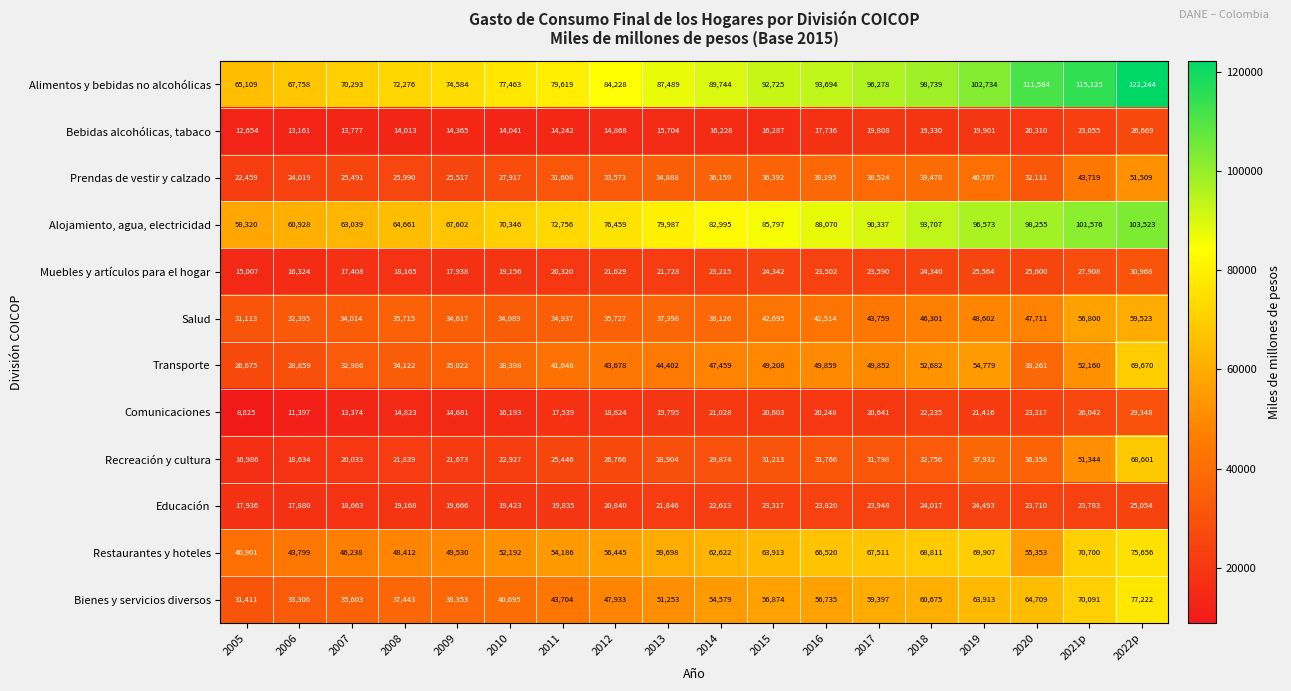

True or false: Bebidas alcohólicas, tabaco has a value of 14242 at 2011.

True